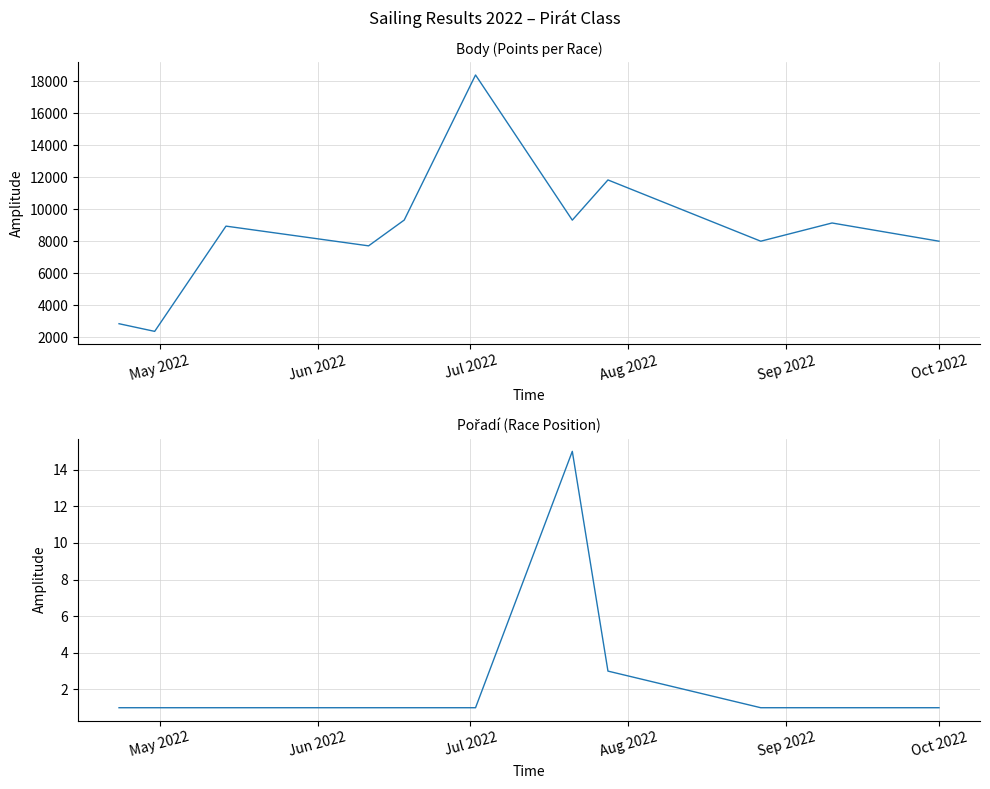

What is the smallest value displayed?

1